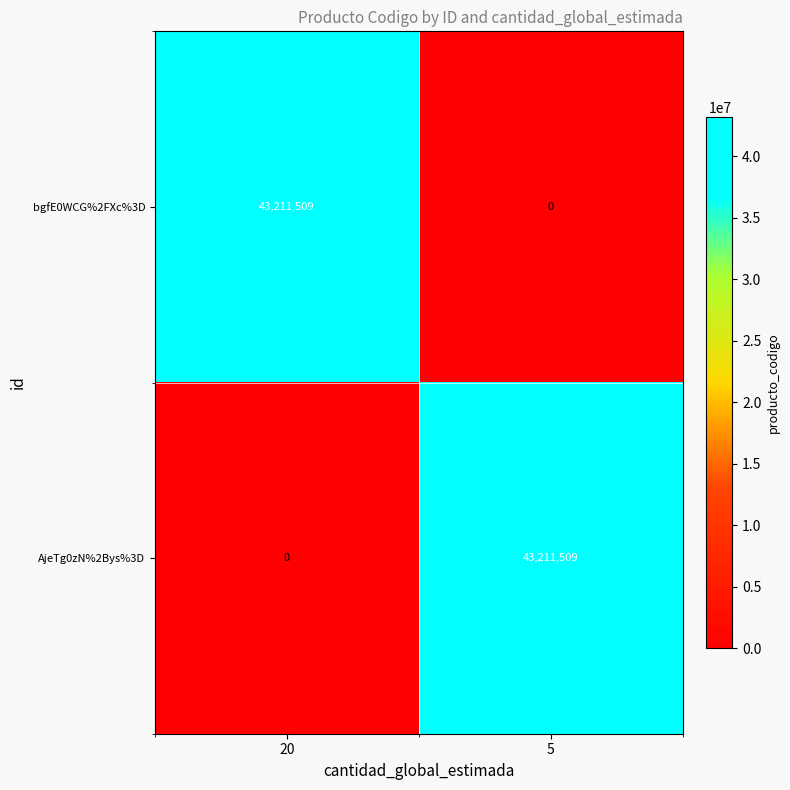

List the labels in order of bgfE0WCG%2FXc%3D value, largest first.

20, 5